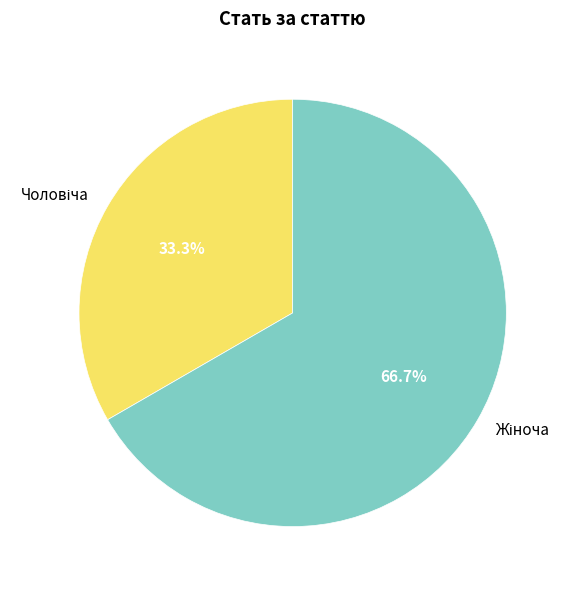

Which category accounts for the majority?

Жіноча